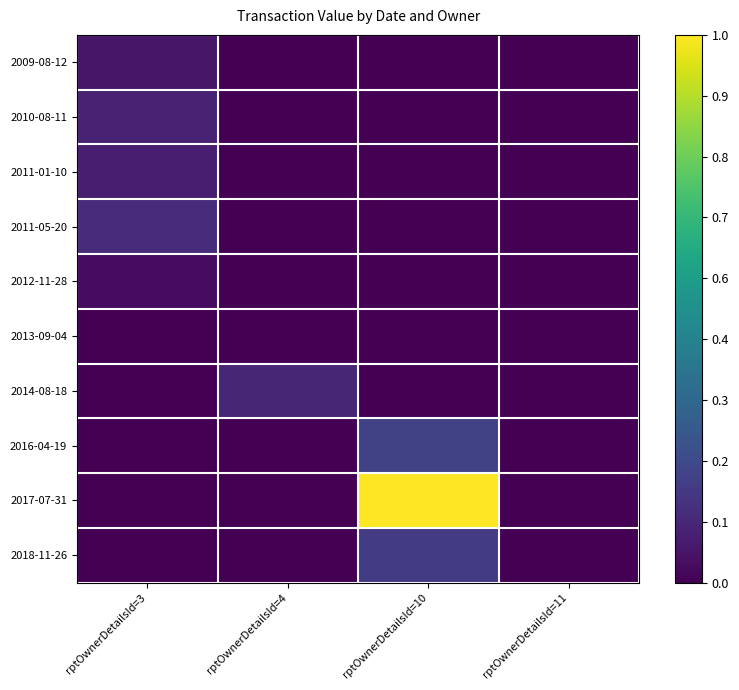

Rank the series at rptOwnerDetailsId=3 from lowest to highest value.

2013-09-04, 2014-08-18, 2016-04-19, 2017-07-31, 2018-11-26, 2012-11-28, 2009-08-12, 2011-01-10, 2010-08-11, 2011-05-20